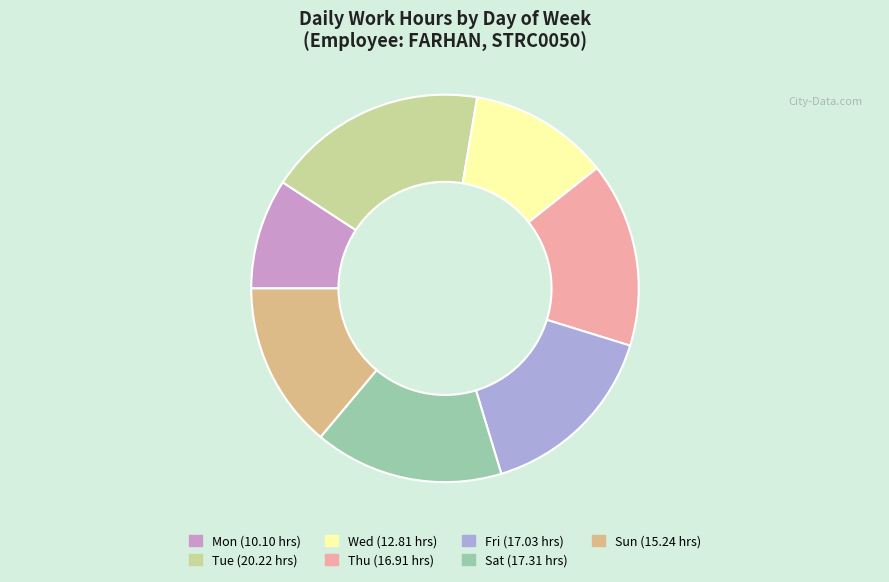

Combined, do Wed and Fri account for over 50%?

No